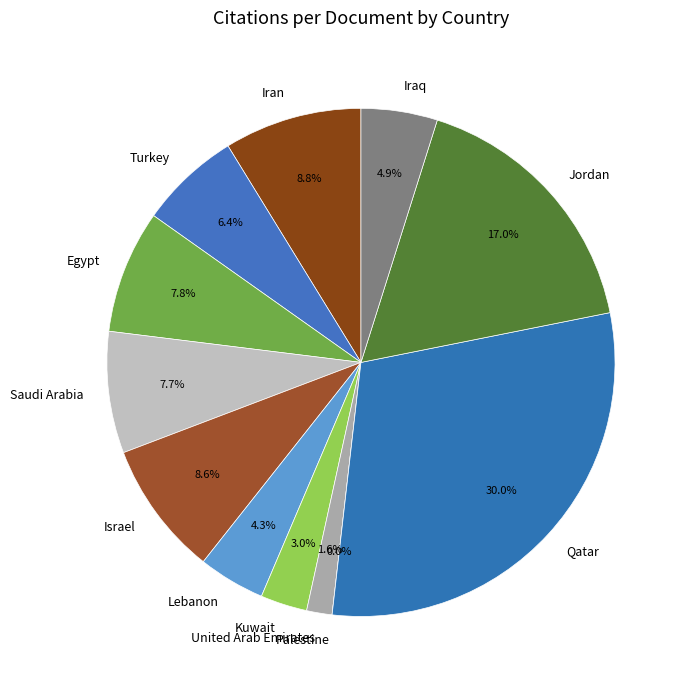

What is the largest slice in the pie chart?

Qatar